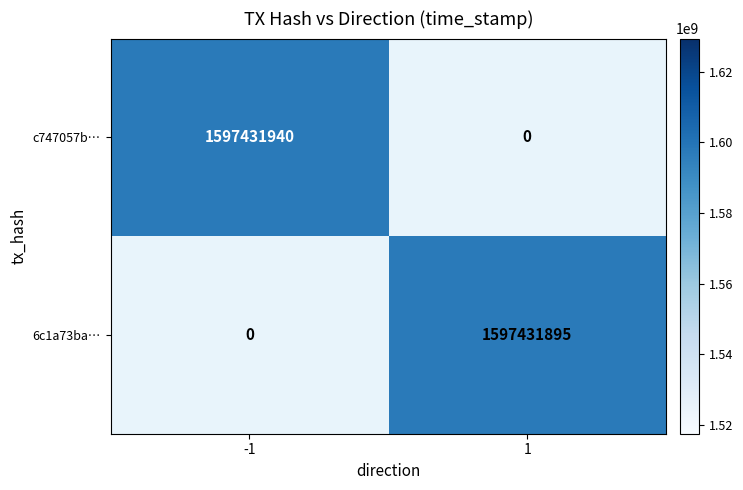

What is the average value of the 6c1a73ba1a90c598ac4bf42dcfc798ec1ef9d71 series?

798715948